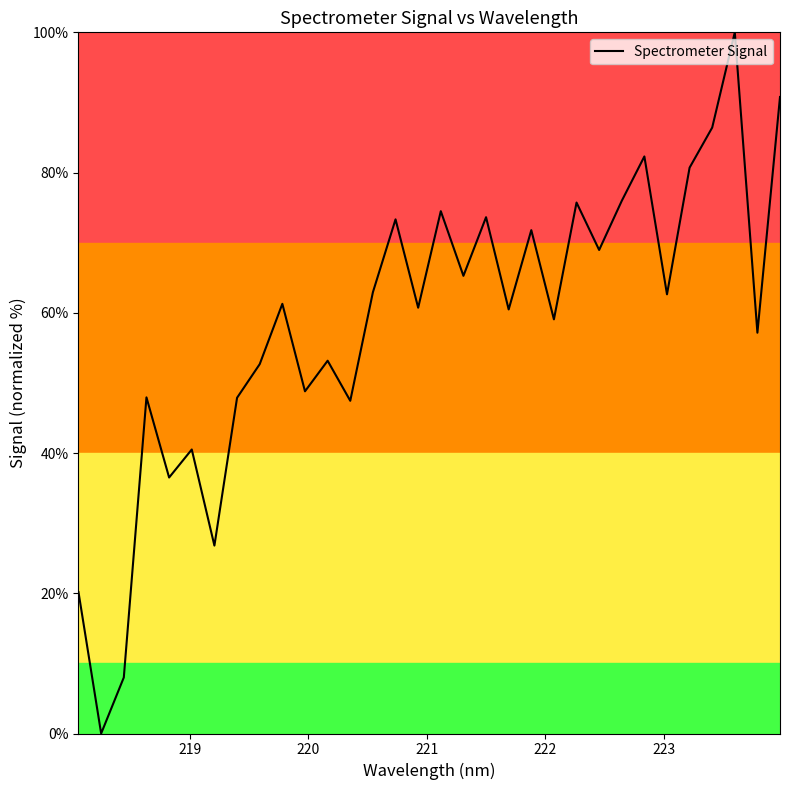

What is the maximum value shown in the chart?

100.0